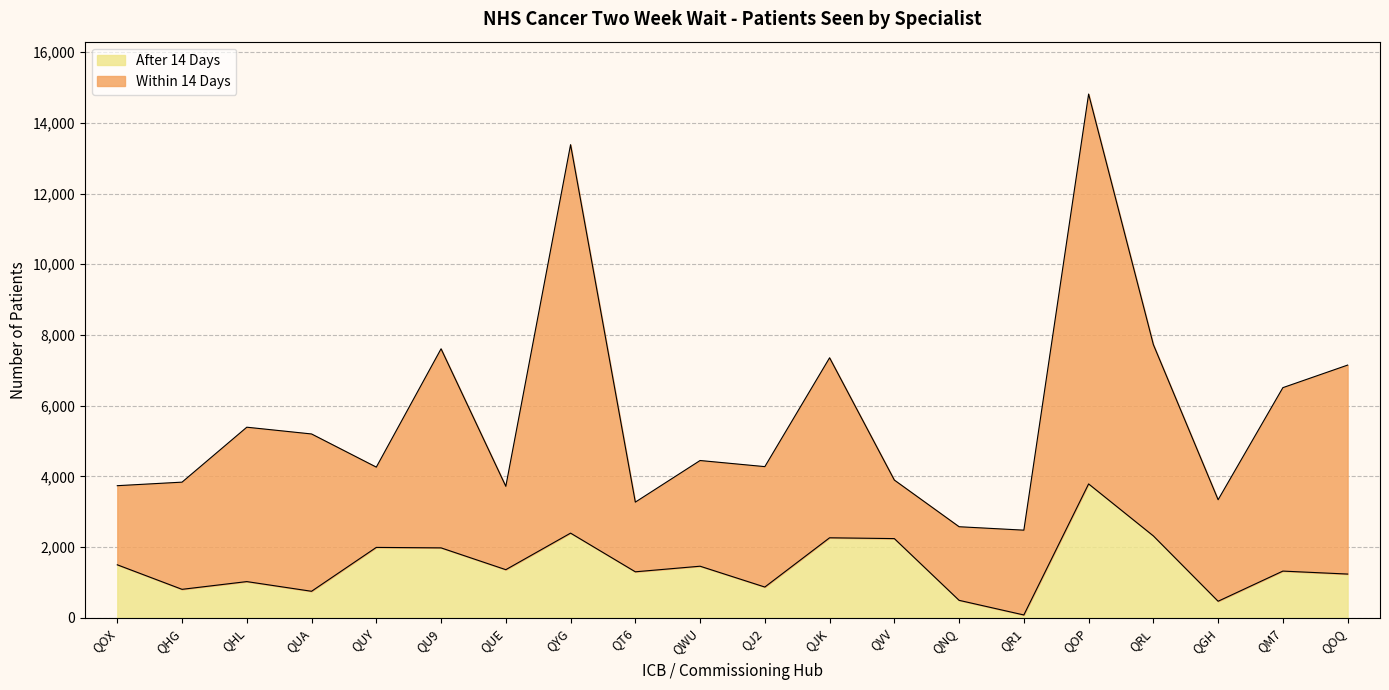

True or false: Total and After 14 Days cross at least once.

False